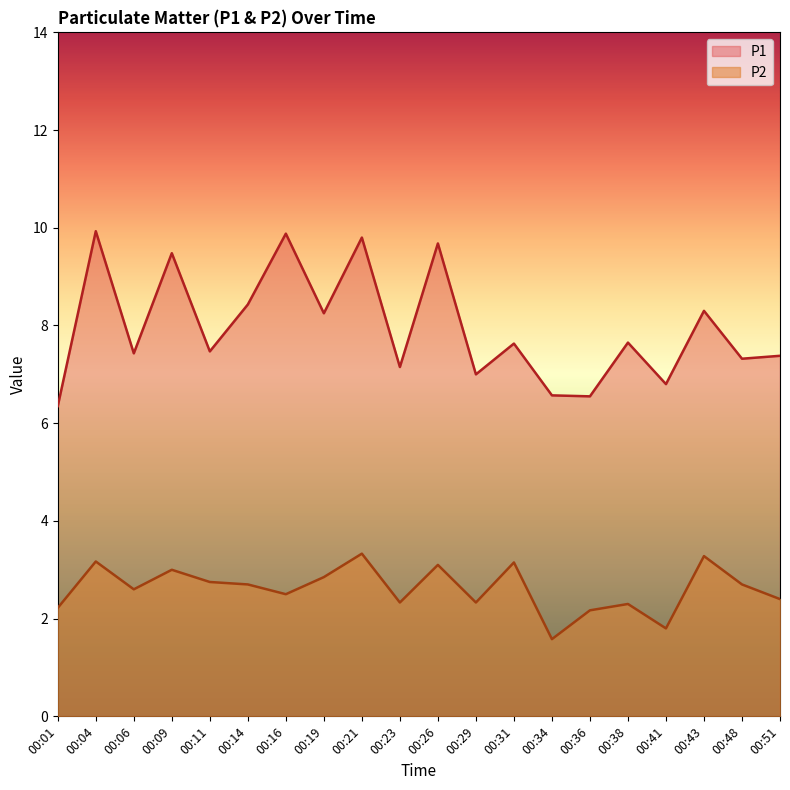

Rank the series by their average value, from highest to lowest.

P1, P2